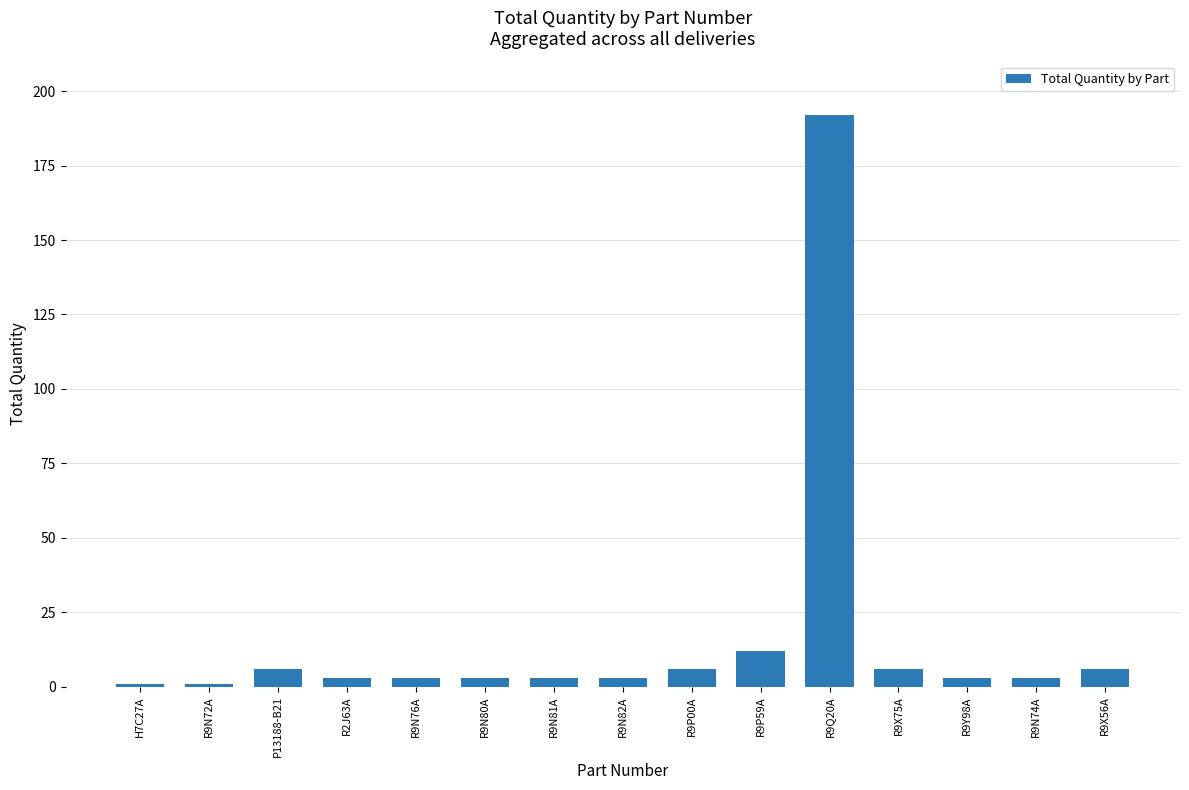

What is the difference between the values at H7C27A and R9N76A?

2